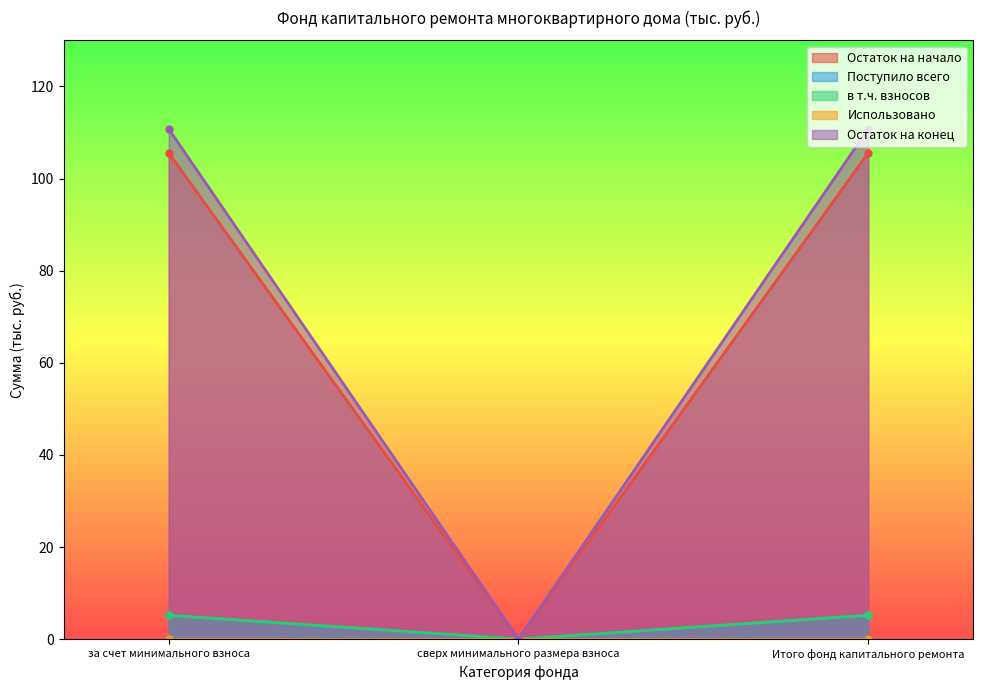

What is the value of the Поступило всего point at the 3rd from the left?

5.2